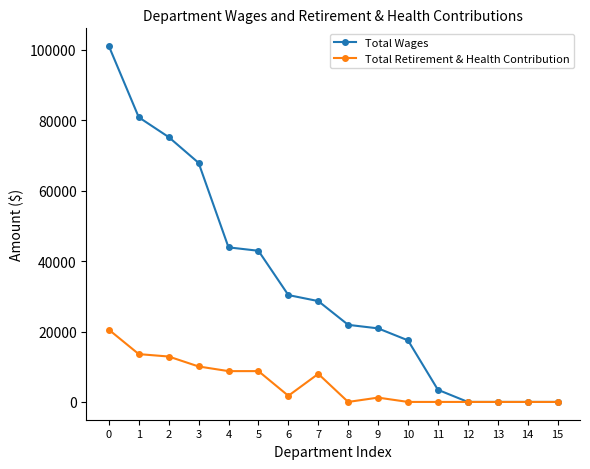

List the series in order of their peak value, lowest first.

Total Retirement & Health Contribution, Total Wages